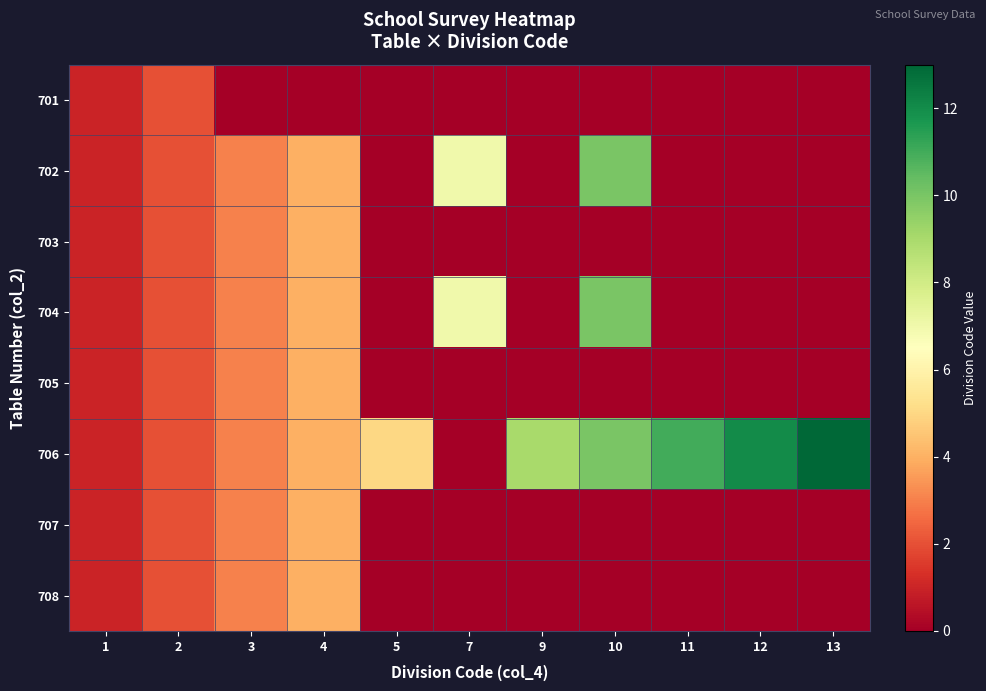

Which series has the largest range (max minus min)?

row_5